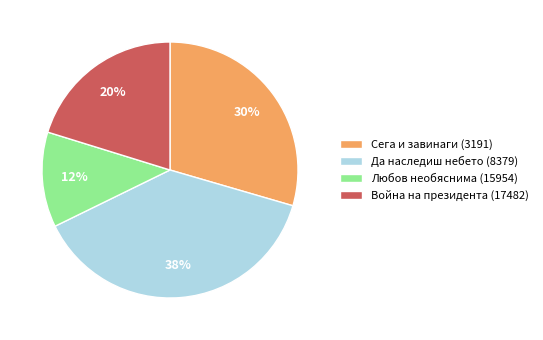

Count the number of slices in the pie.

4